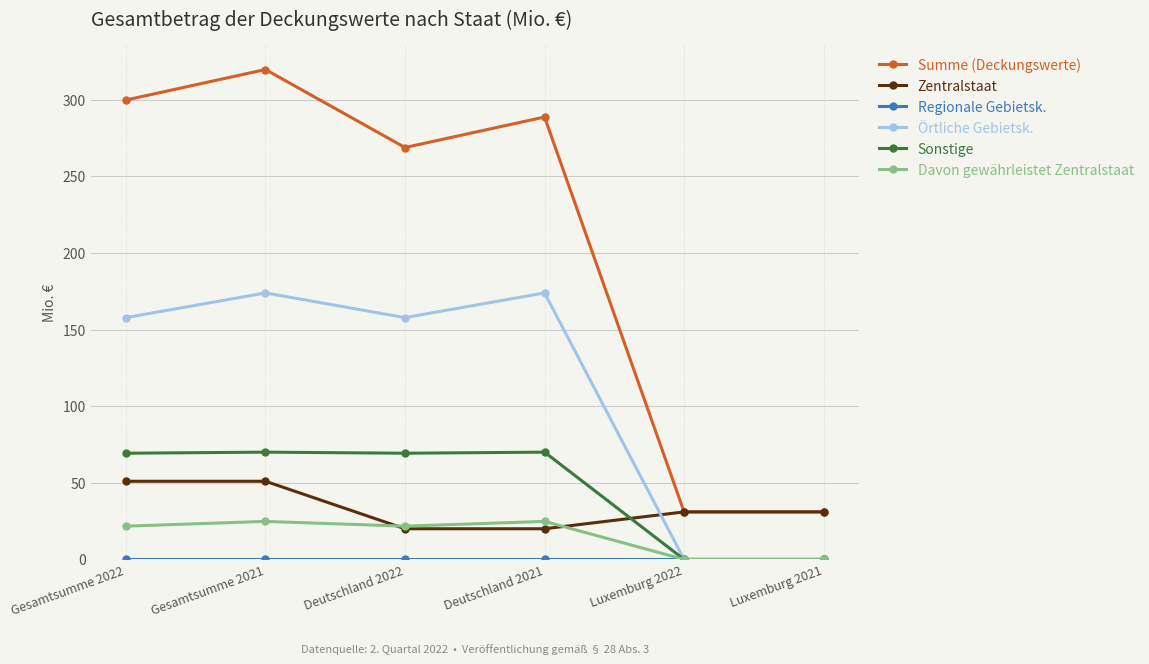

True or false: Örtliche Gebietsk. and Summe (Deckungswerte) cross at least once.

False